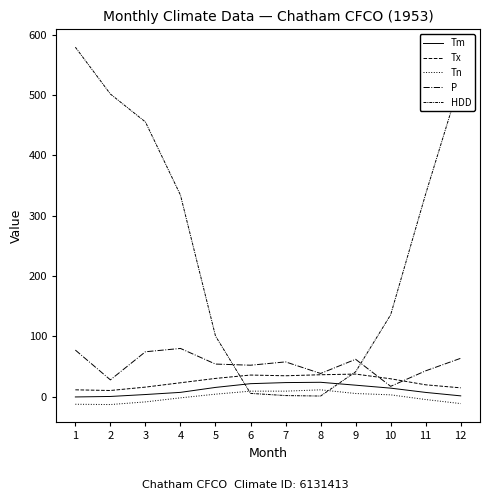

True or false: Tm and Tn intersect in this chart.

False